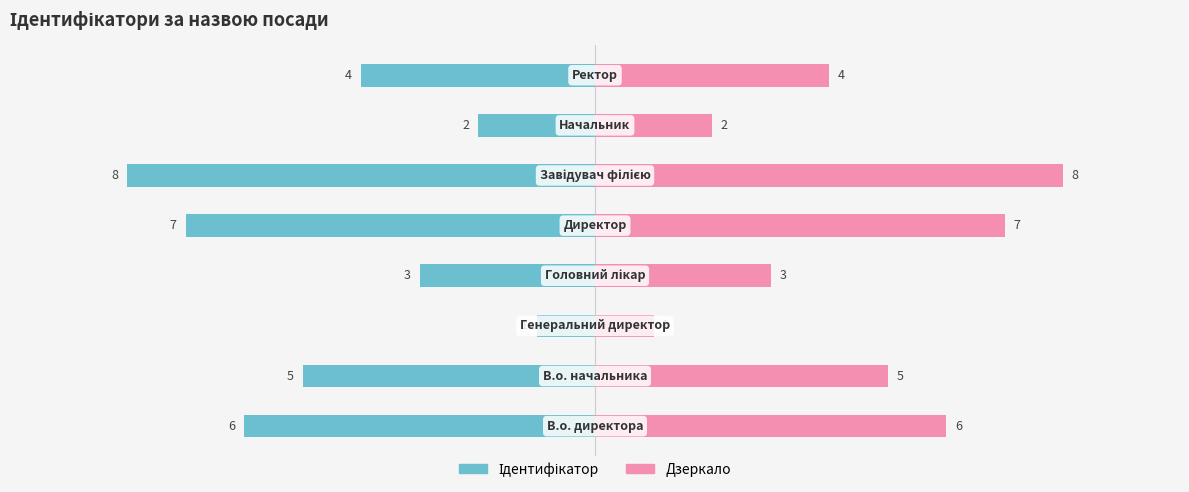

Are the bars horizontal?

Yes